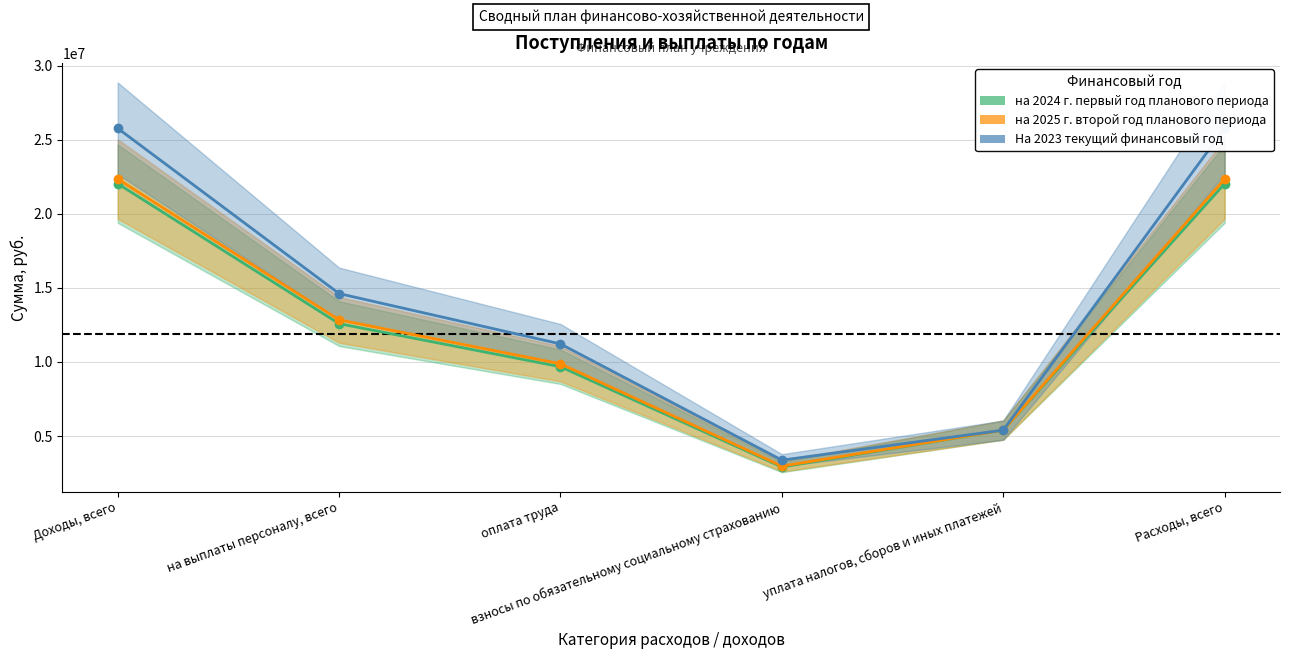

What position from the right is оплата труда?

4